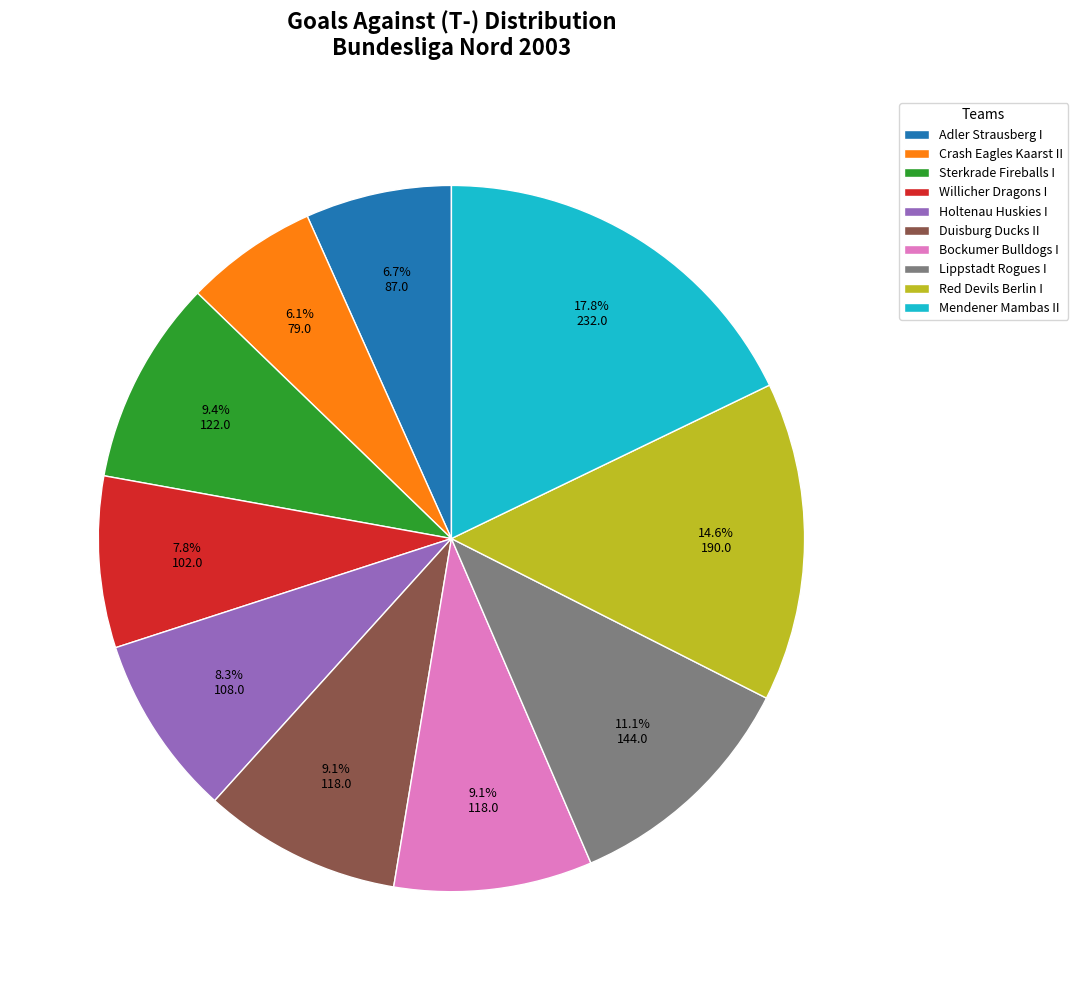

The Red Devils Berlin I slice represents 15% of the pie. True or false?

True